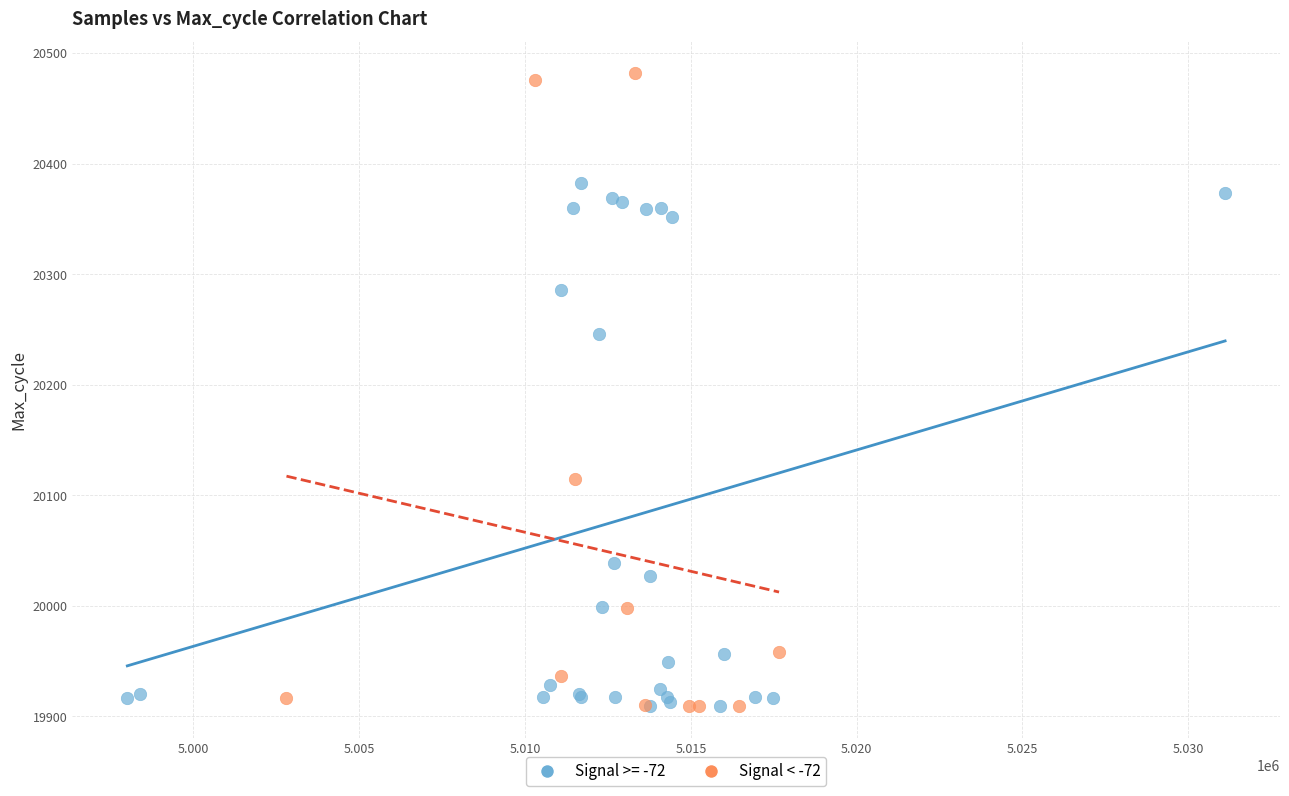

Which series has the largest Y range (max minus min)?

Signal < -72